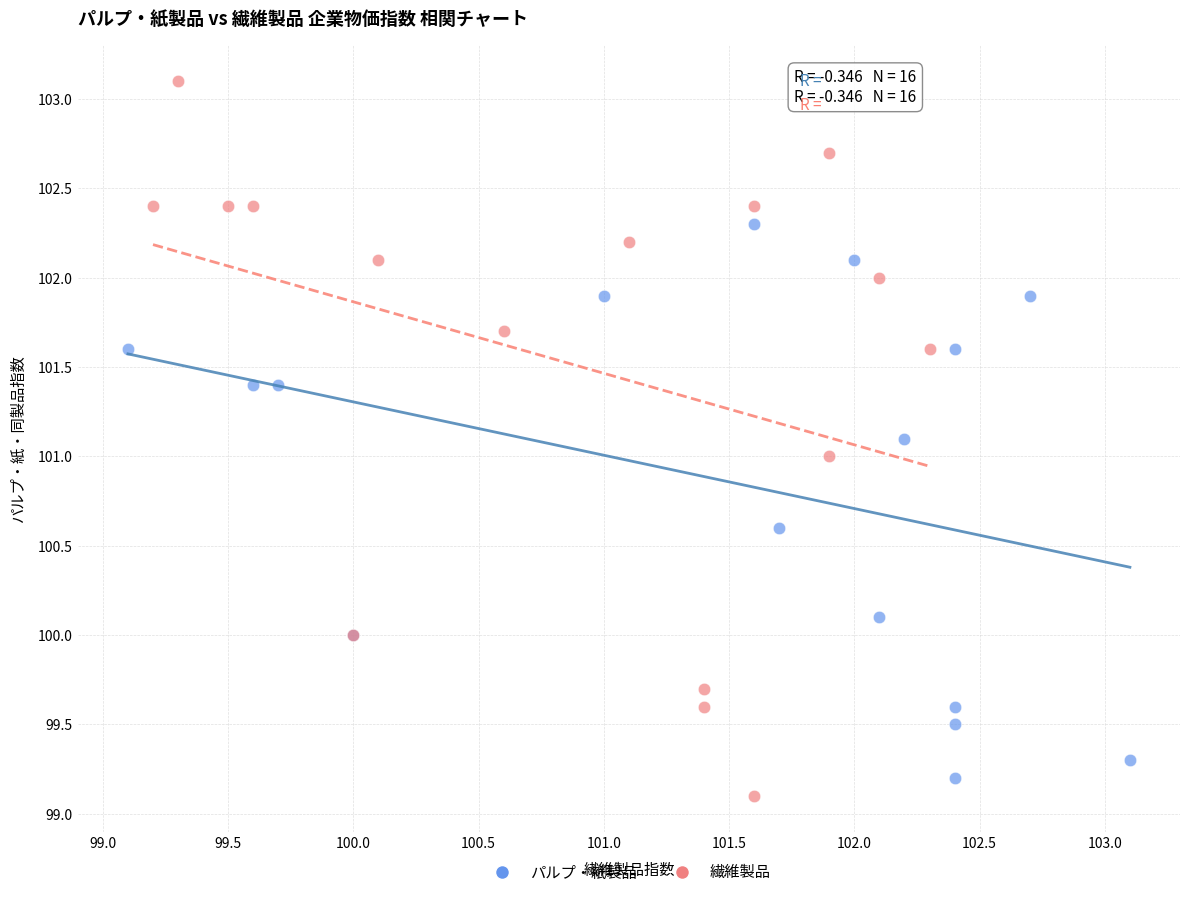

What are all the series names shown in the legend?

パルプ・紙製品, 繊維製品